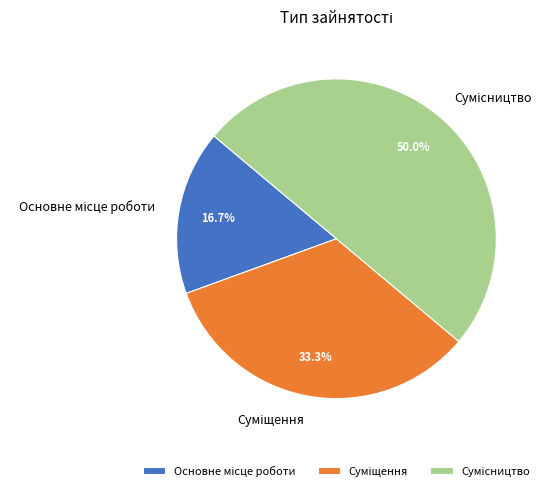

What is the ratio of the value at Суміщення to the value at Сумісництво?

0.7